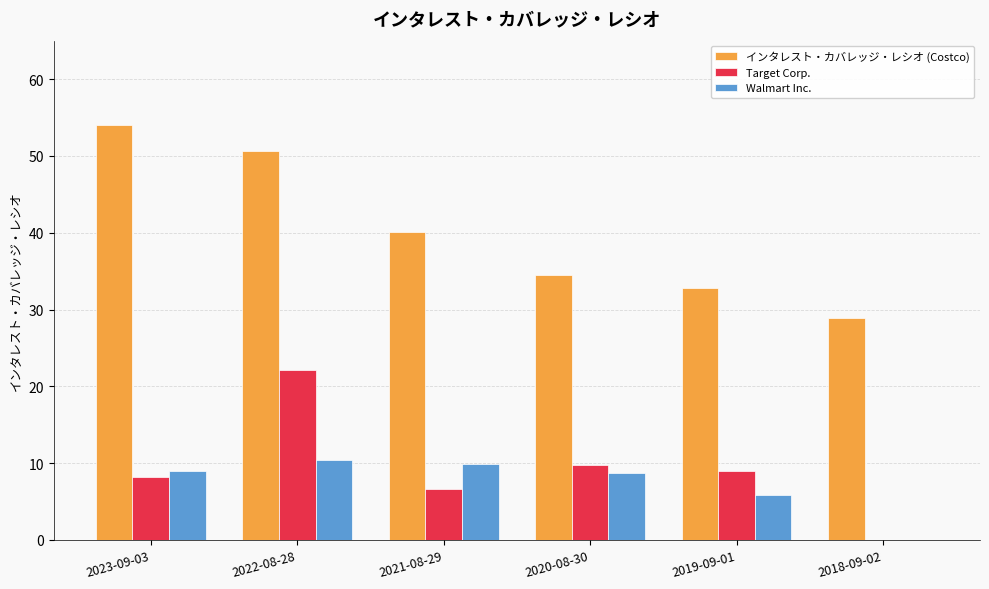

At which category is the sum across all series the highest?

2022-08-28